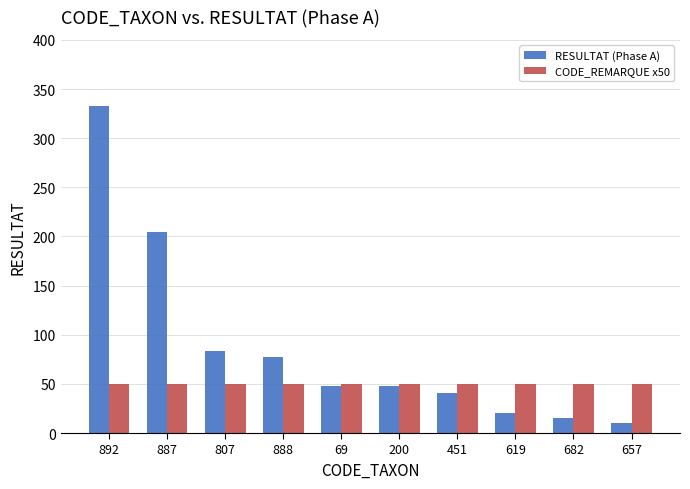

At which label does RESULTAT (Phase A) first exceed 48?

892